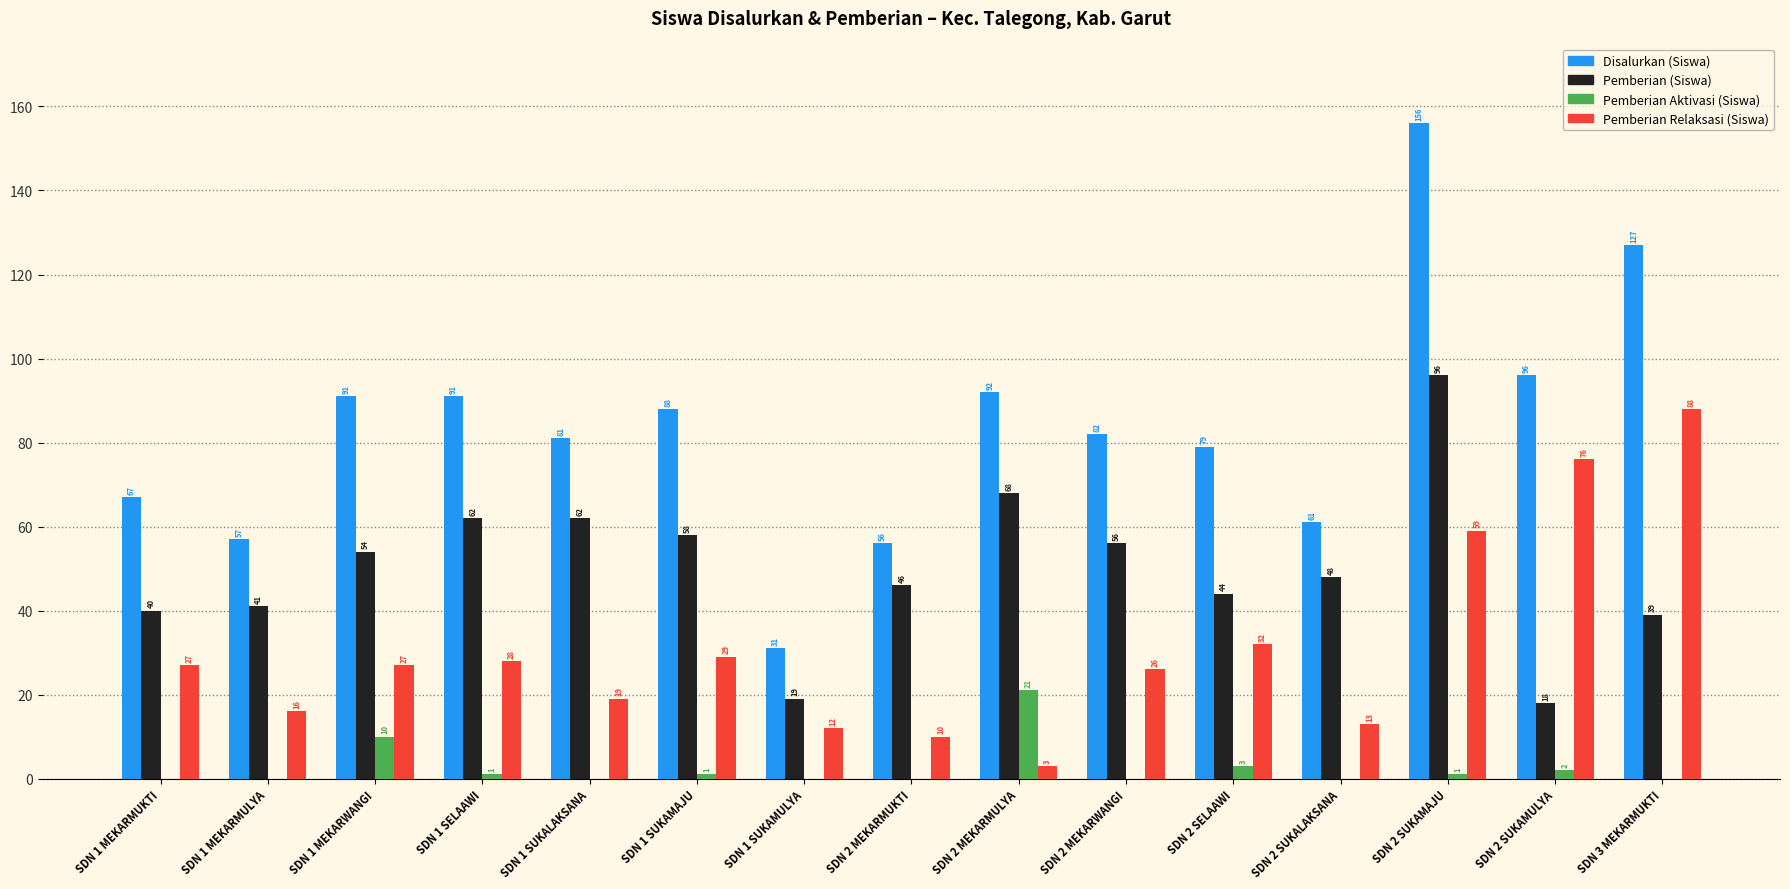

What is the total value across all series at SDN 2 MEKARMULYA?

184